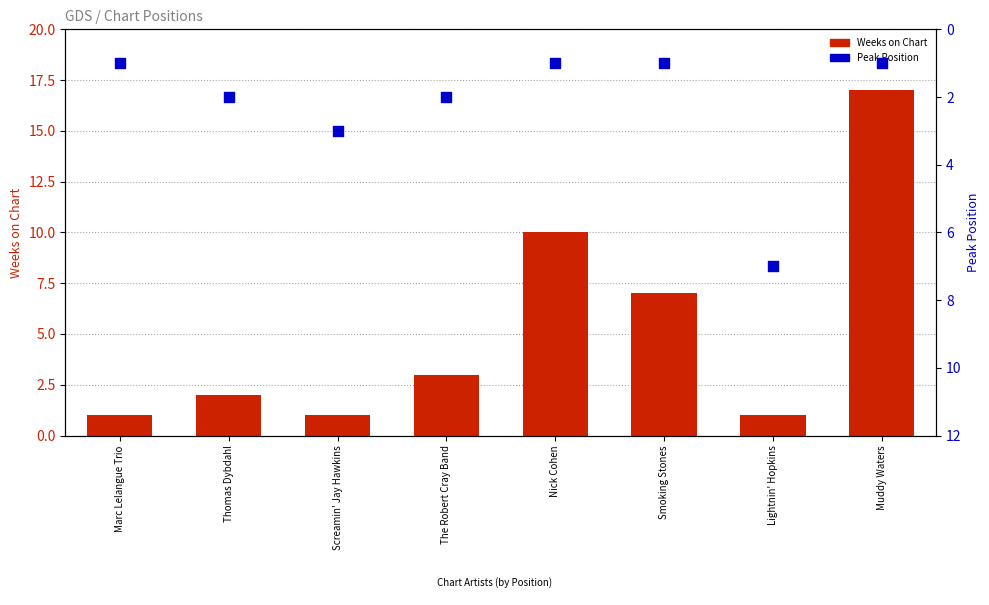

Is the value of Peak Position at Smoking Stones greater than the value of Weeks on Chart at Lightnin' Hopkins?

No